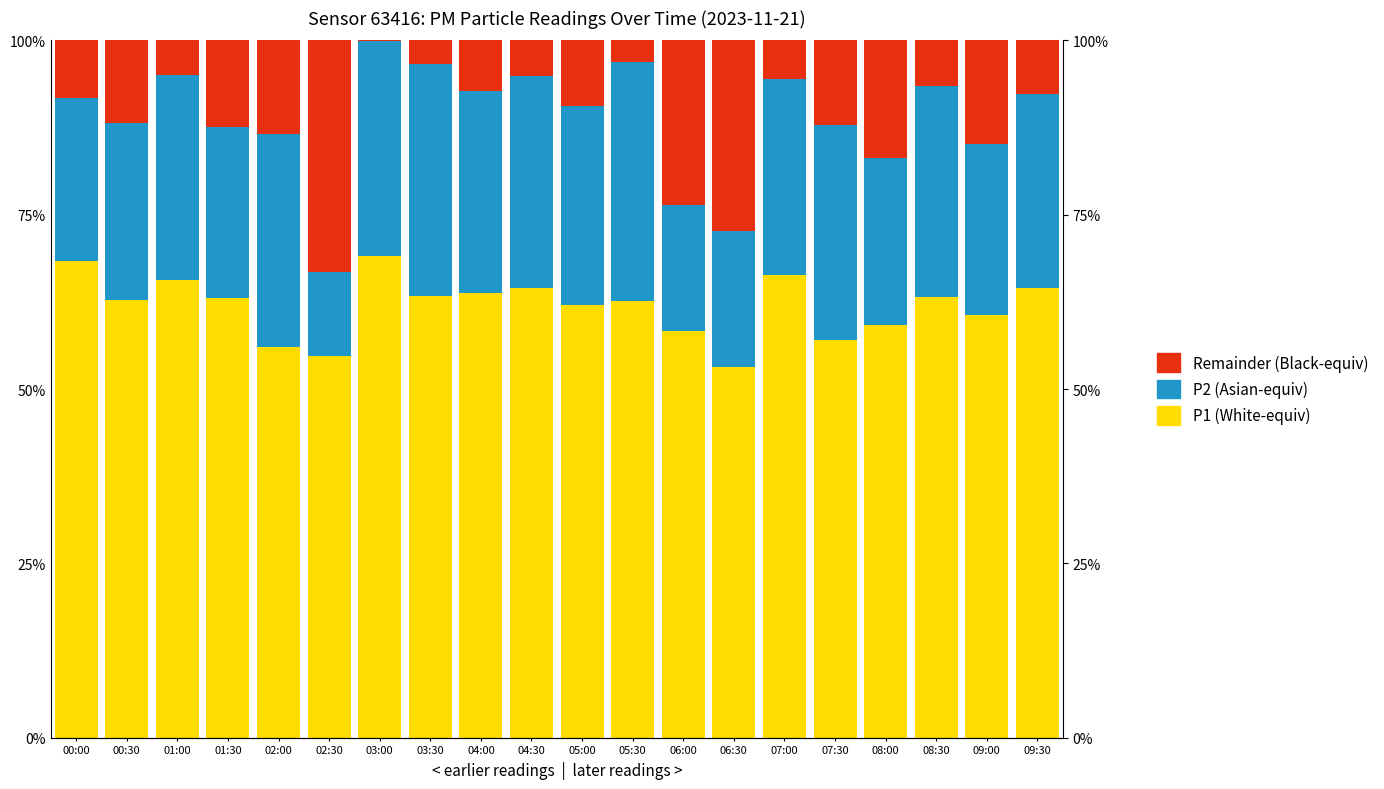

Which category has the lowest value in the P2 (Asian-equiv) series?

02:30